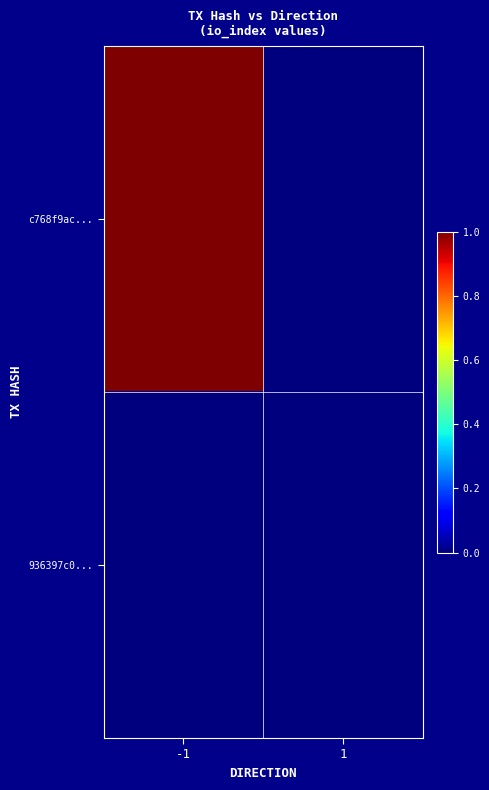

Rank the series by their average value, from highest to lowest.

c768f9ac..., 936397c0...